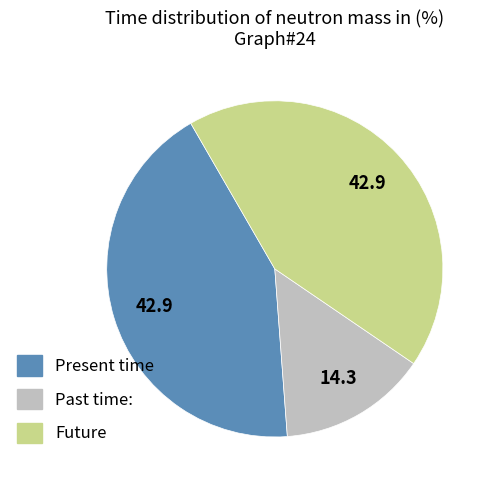

Which slice is the smallest?

Past time: